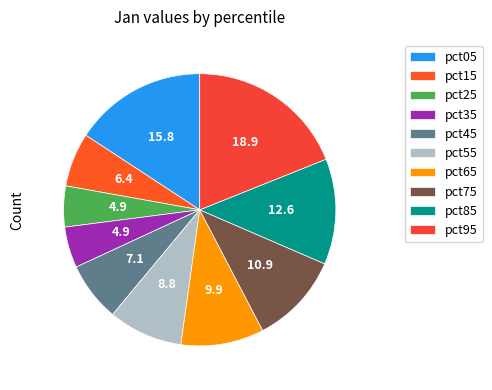

How many segments does this pie chart have?

10